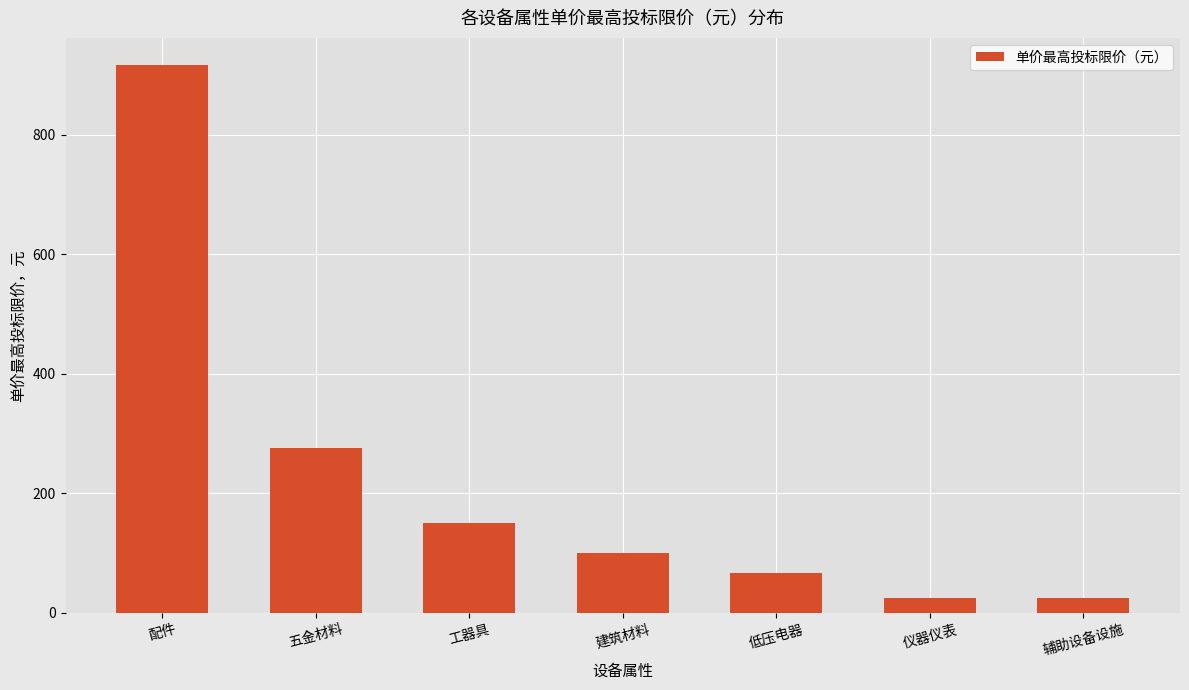

What is the value of the 1st bar from the left?

916